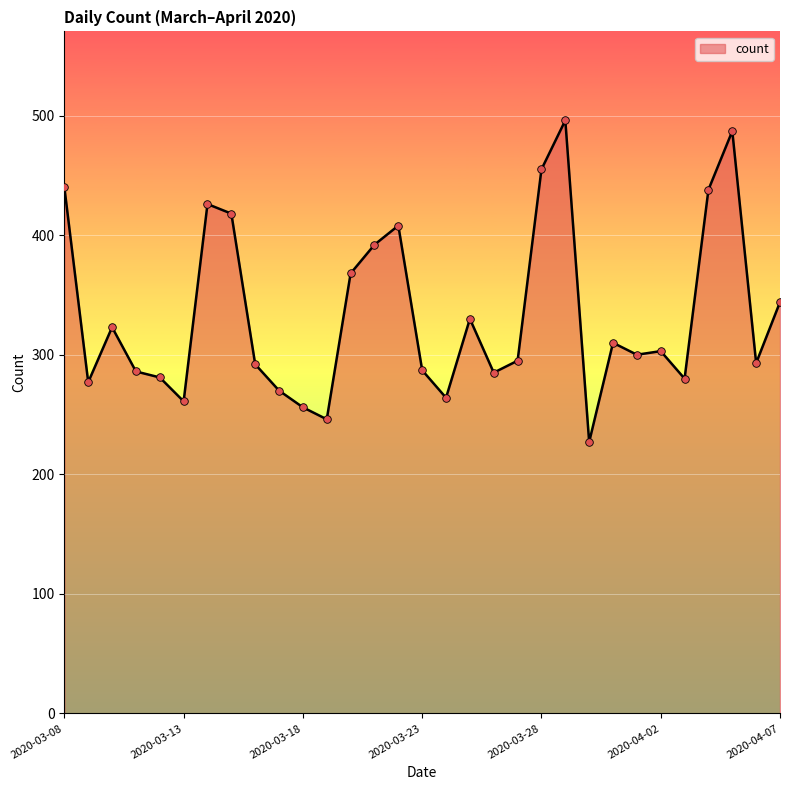

What is the smallest value displayed?

227